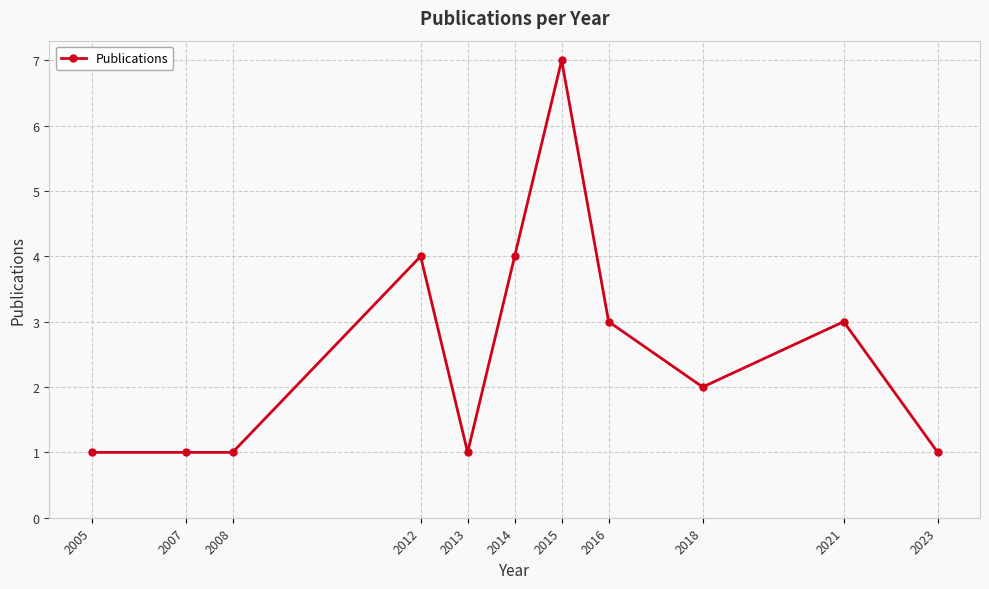

Reading left to right, transcribe all the data shown in this chart.

2005=1	2007=1	2008=1	2012=4	2013=1	2014=4	2015=7	2016=3	2018=2	2021=3	2023=1